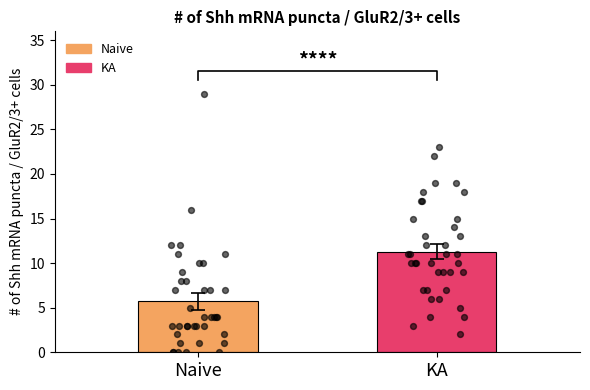

Which series has the largest total across all categories?

KA points